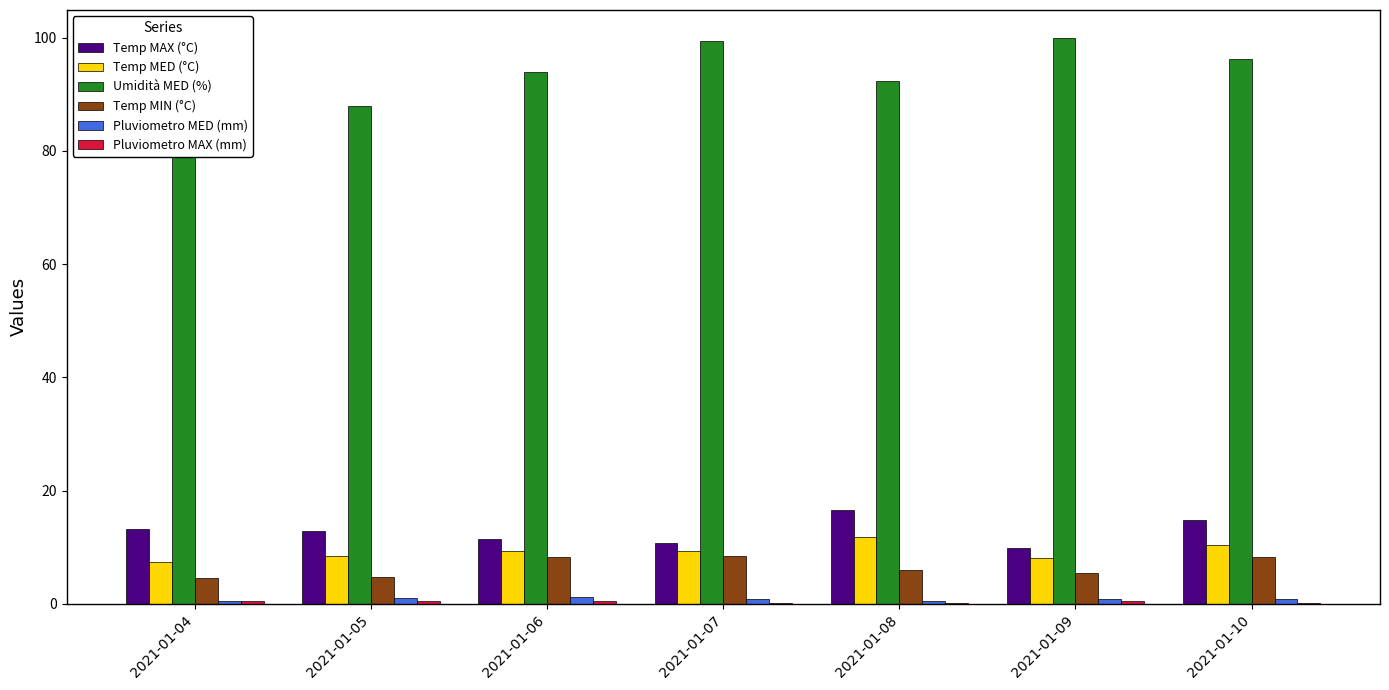

What is the total value across all series at 2021-01-06?

124.4